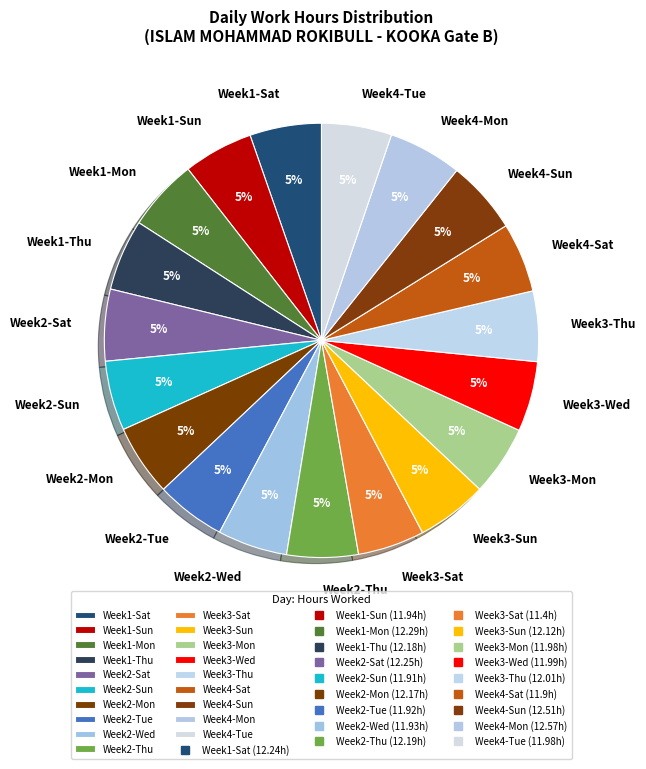

To the nearest percent, what is the average slice percentage?

5%